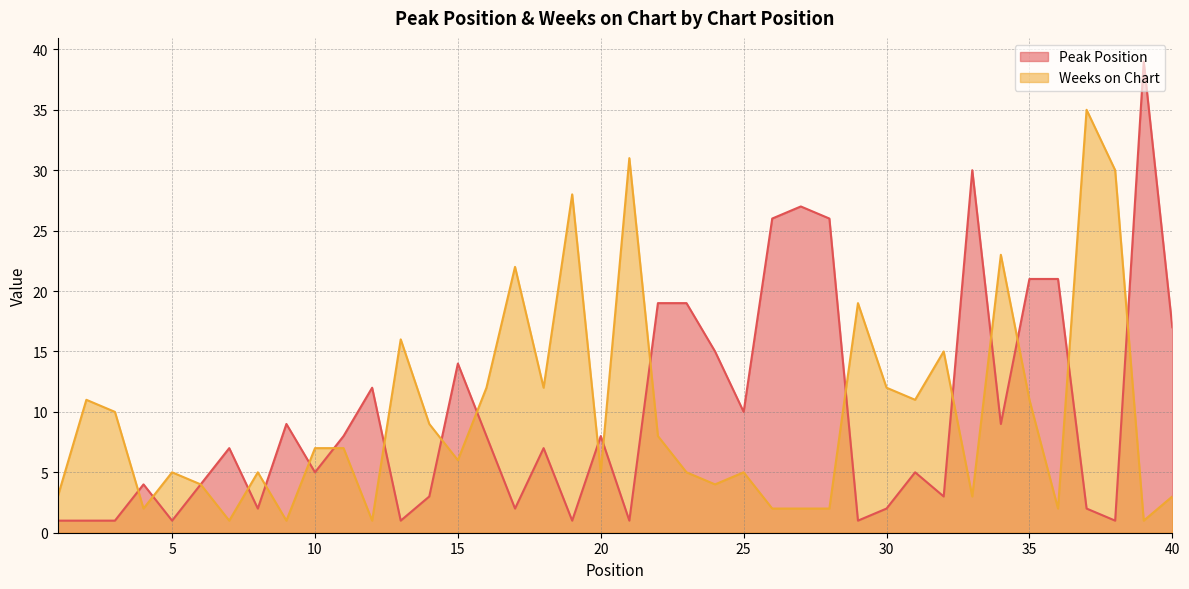

What is the value of the Weeks on Chart point at the 4th from the left?

2